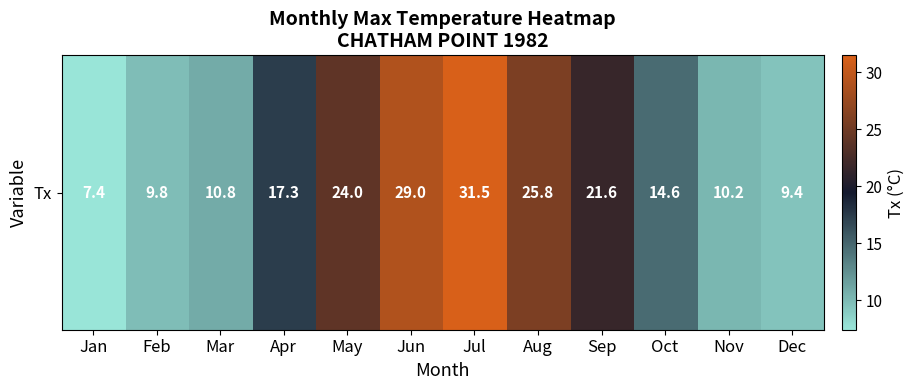

Which has a higher value, May or Jun?

Jun